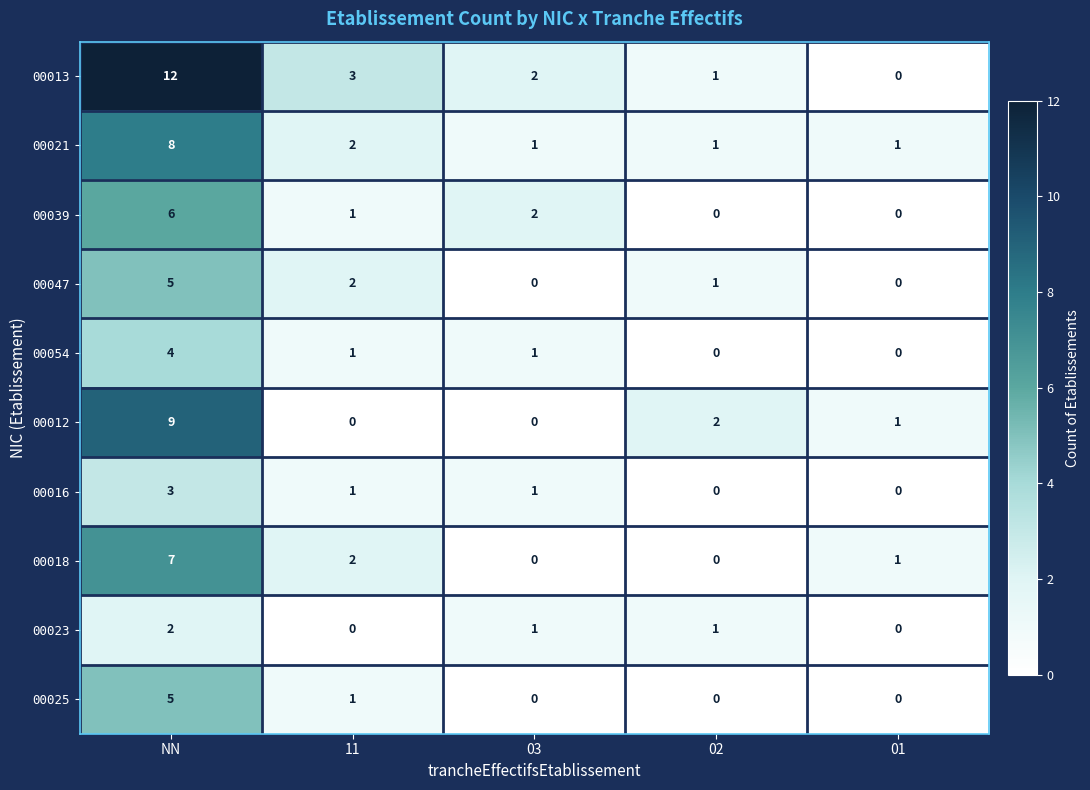

What is the total value across all series at 02?

6